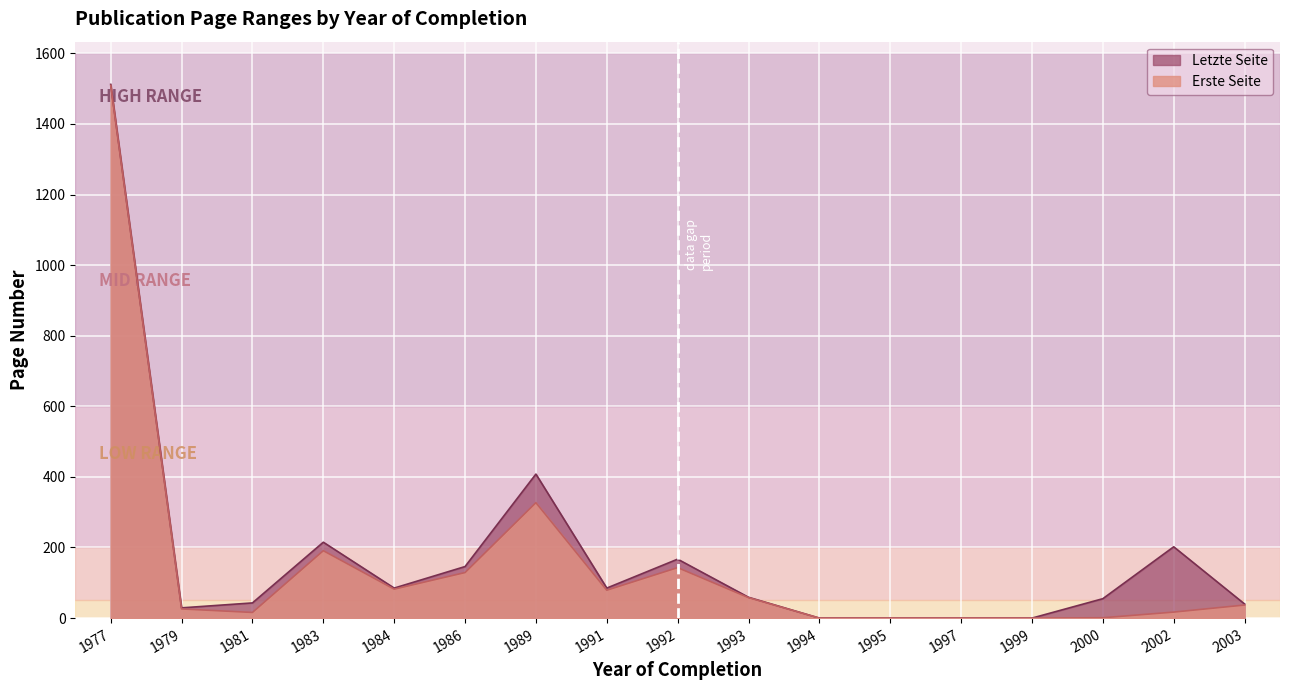

True or false: Erste Seite has a value of 136 at 1991.

False